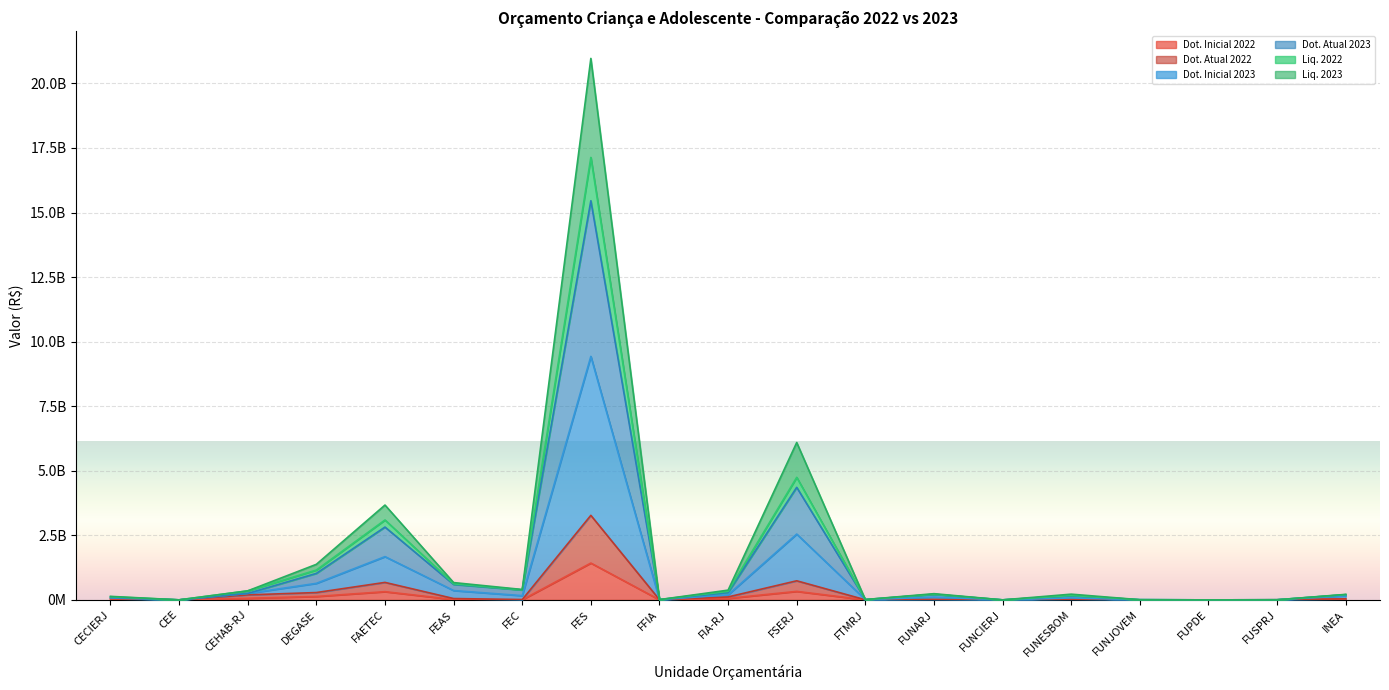

True or false: Dot. Atual 2023 and Liq. 2022 intersect in this chart.

False